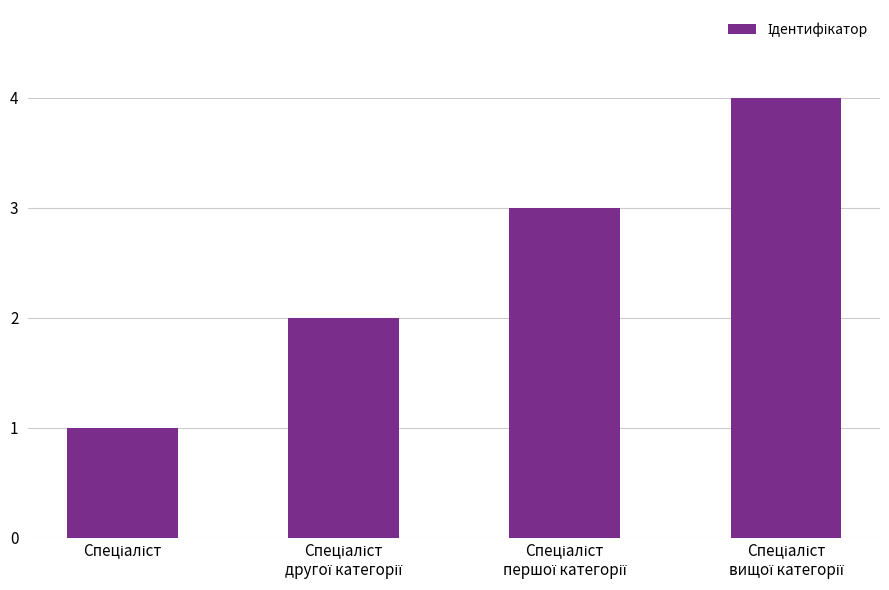

What is the maximum value shown in the chart?

4